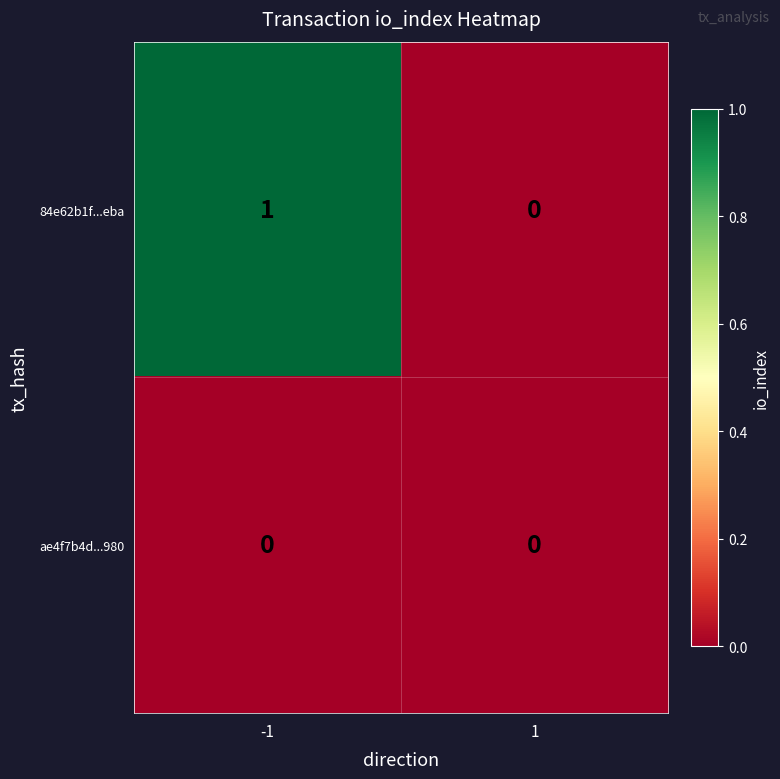

How many data points does each series have?

2